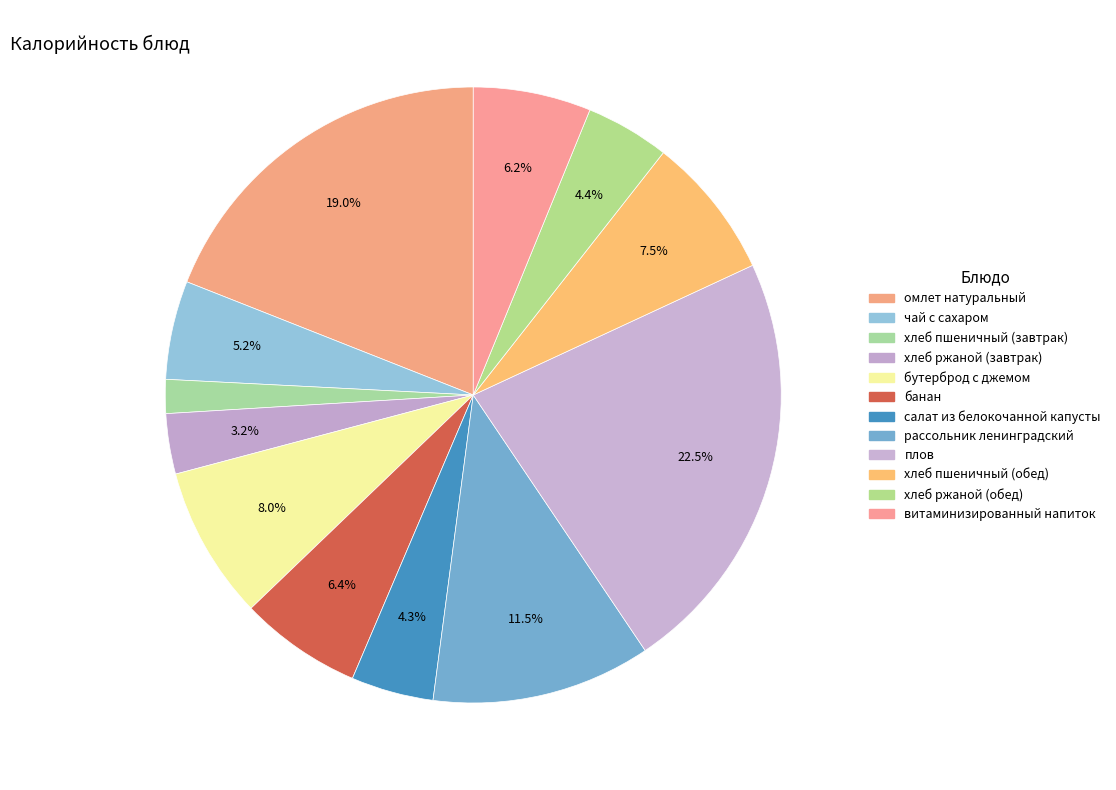

Is банан the majority of the pie?

No